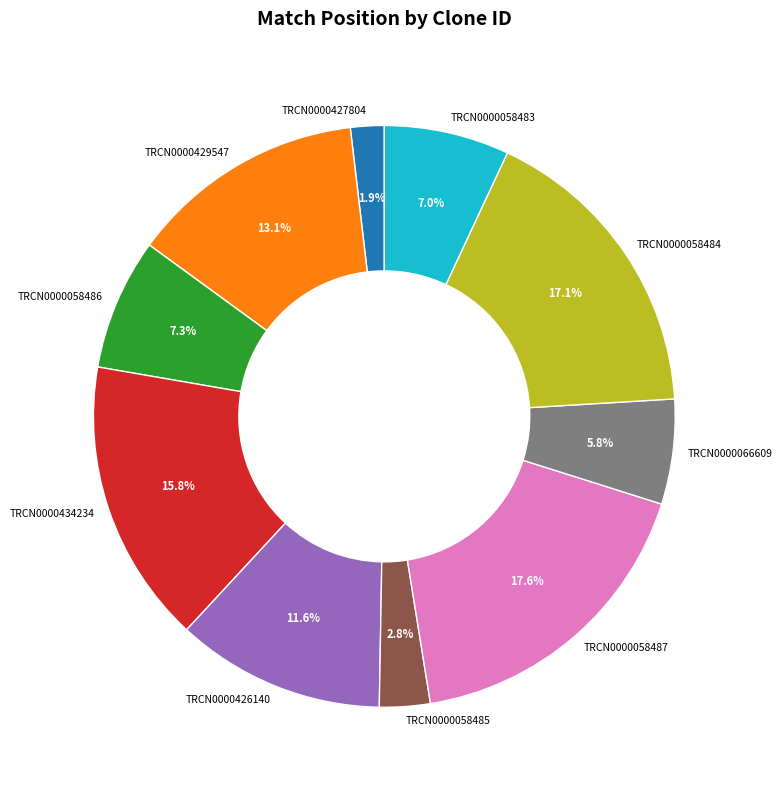

Which slice is the smallest?

TRCN0000427804